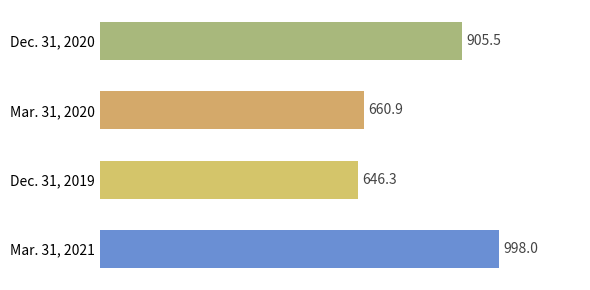

Reading top to bottom, what are all the values shown in this chart?

905.5	660.9	646.3	998.0